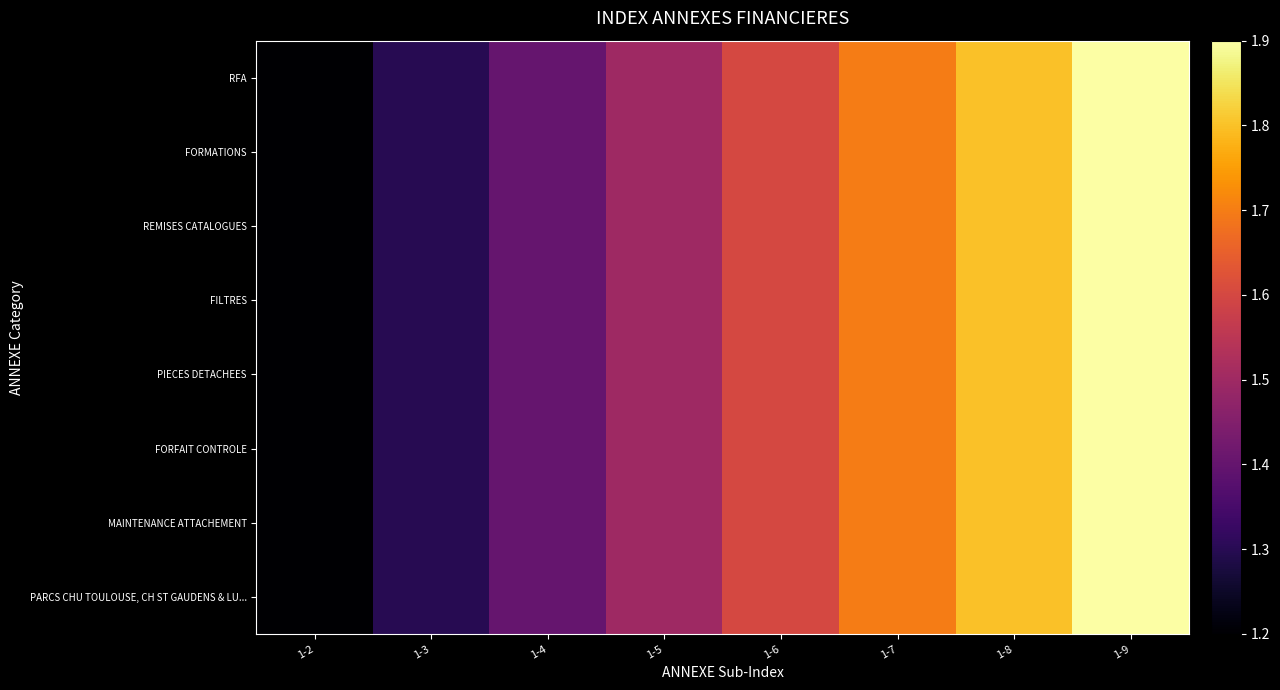

Reading left to right, extract all data points from this chart.

PARCS CHU TOULOUSE, CH ST GAUDENS & LU...: 1-2=1.2	1-3=1.3	1-4=1.4	1-5=1.5	1-6=1.6	1-7=1.7	1-8=1.8	1-9=1.9
MAINTENANCE ATTACHEMENT: 1-2=1.2	1-3=1.3	1-4=1.4	1-5=1.5	1-6=1.6	1-7=1.7	1-8=1.8	1-9=1.9
FORFAIT CONTROLE: 1-2=1.2	1-3=1.3	1-4=1.4	1-5=1.5	1-6=1.6	1-7=1.7	1-8=1.8	1-9=1.9
PIECES DETACHEES: 1-2=1.2	1-3=1.3	1-4=1.4	1-5=1.5	1-6=1.6	1-7=1.7	1-8=1.8	1-9=1.9
FILTRES: 1-2=1.2	1-3=1.3	1-4=1.4	1-5=1.5	1-6=1.6	1-7=1.7	1-8=1.8	1-9=1.9
REMISES CATALOGUES: 1-2=1.2	1-3=1.3	1-4=1.4	1-5=1.5	1-6=1.6	1-7=1.7	1-8=1.8	1-9=1.9
FORMATIONS: 1-2=1.2	1-3=1.3	1-4=1.4	1-5=1.5	1-6=1.6	1-7=1.7	1-8=1.8	1-9=1.9
RFA: 1-2=1.2	1-3=1.3	1-4=1.4	1-5=1.5	1-6=1.6	1-7=1.7	1-8=1.8	1-9=1.9